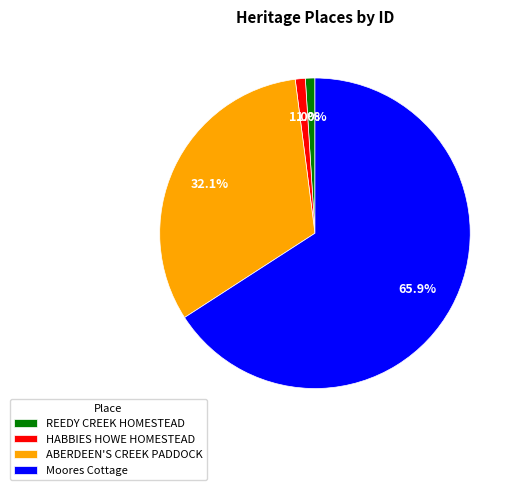

What is the largest slice in the pie chart?

Moores Cottage